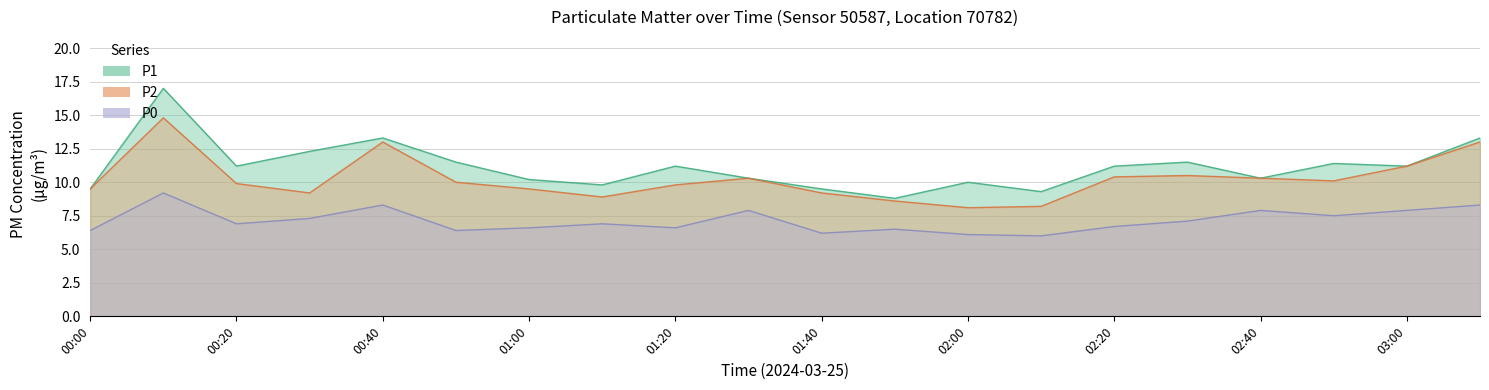

Is the value of P0 at 01:20 greater than the value of P2 at 01:30?

No